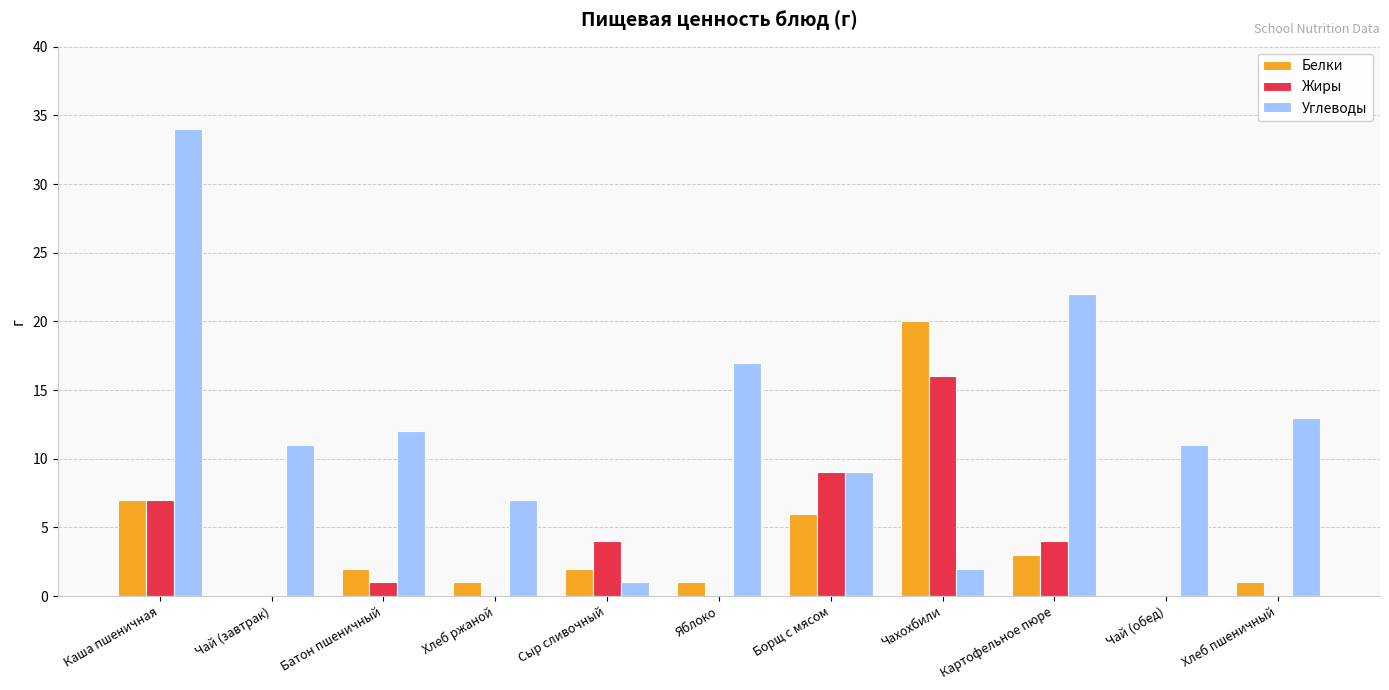

How many distinct data groups are displayed?

3